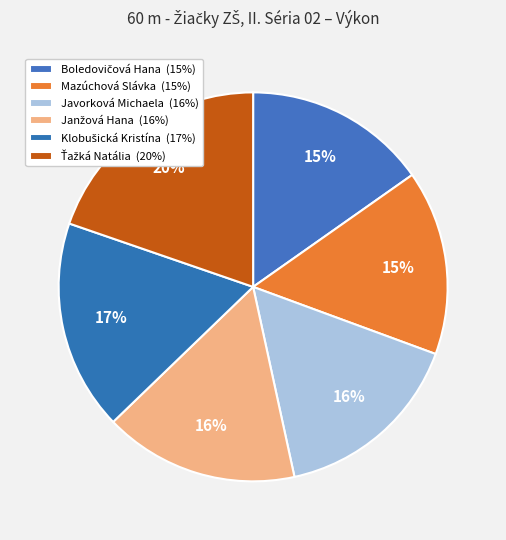

Count the number of slices in the pie.

6